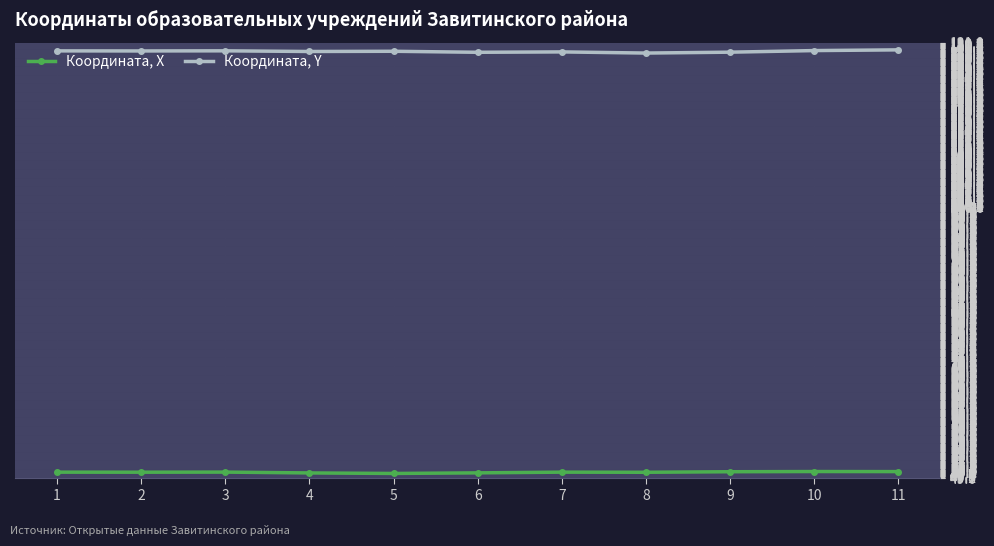

What is the difference between the second highest and second lowest values in the Координата, Y series?

0.3